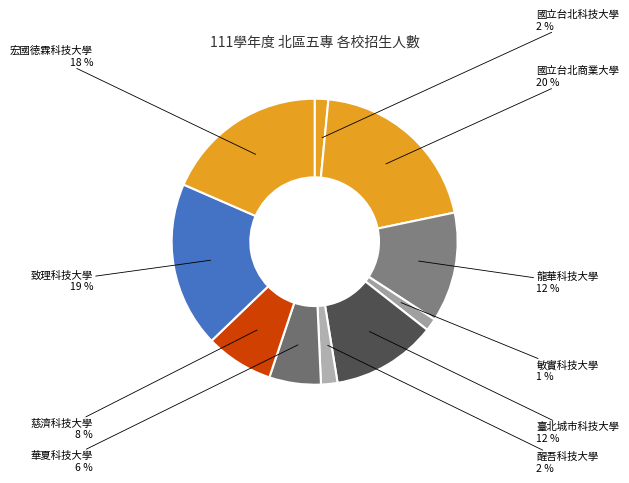

Which has a higher value, 龍華科技大學 or 慈濟科技大學?

龍華科技大學